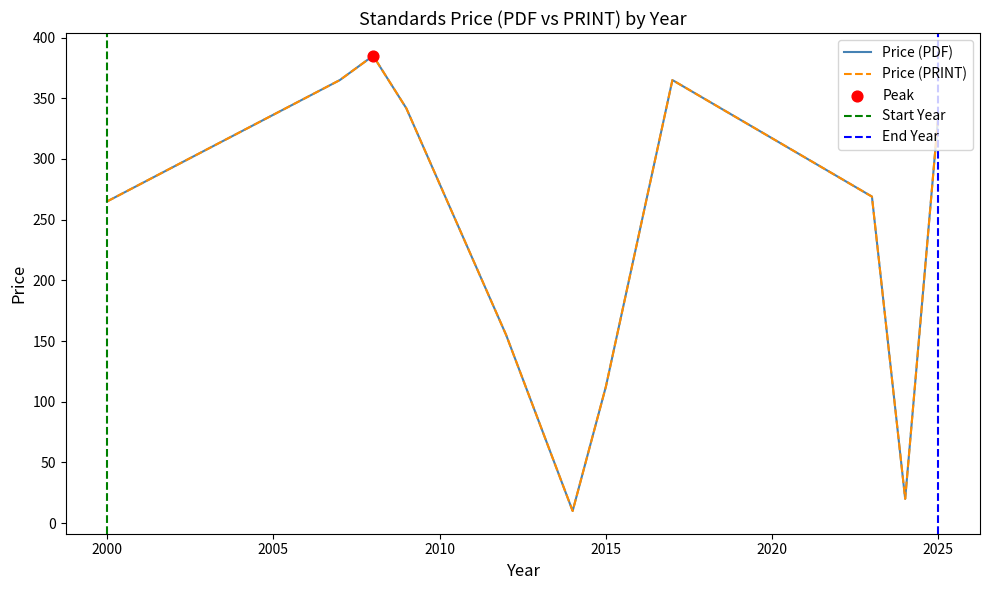

Which series reaches the maximum Y coordinate?

Price (PDF)